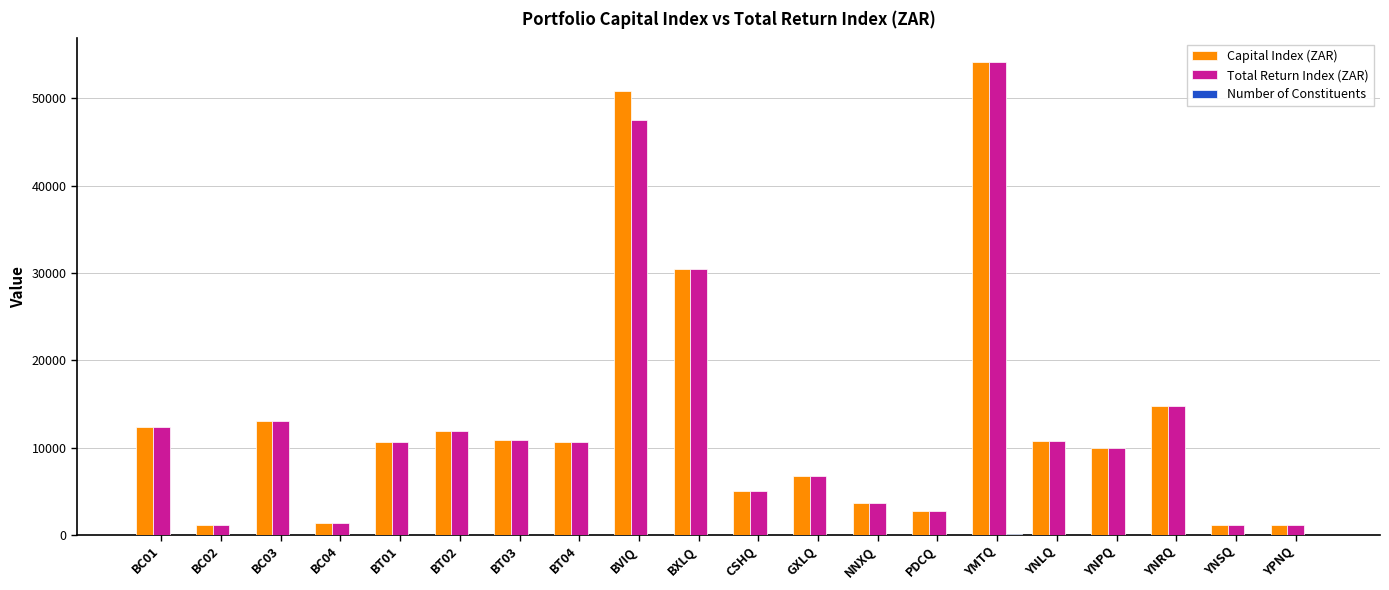

What is the highest value of the Capital Index (ZAR) series?

54144.2